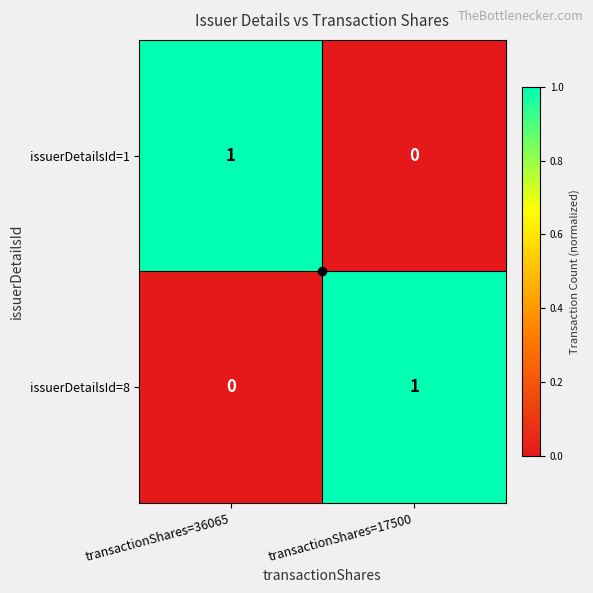

At which label is issuerDetailsId=1 closest to 0?

transactionShares=17500